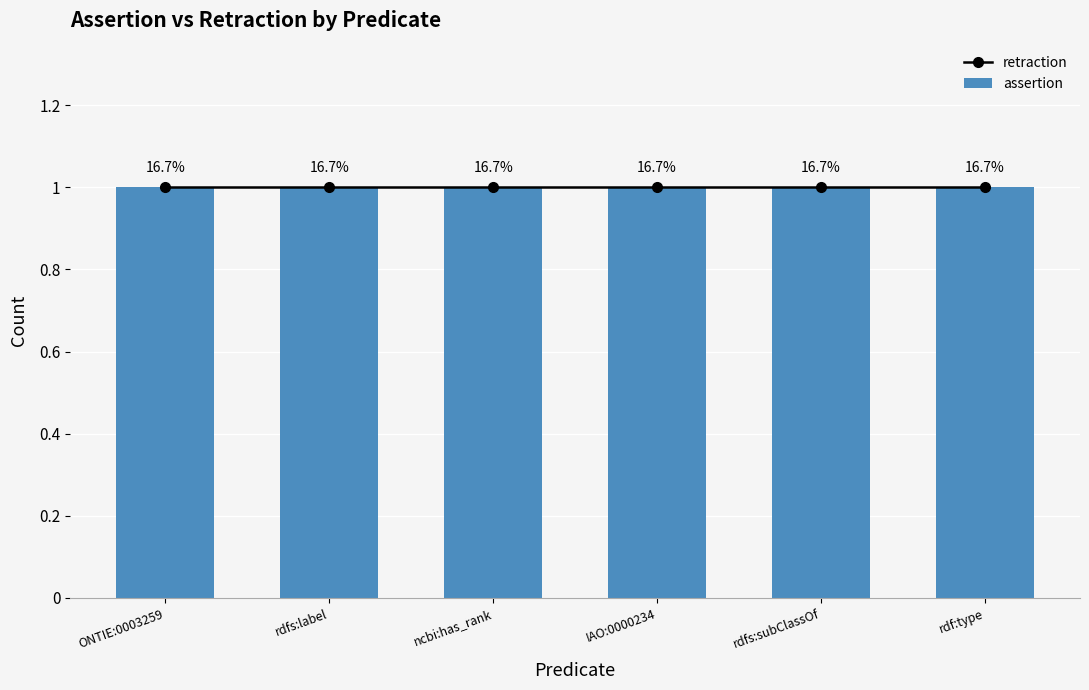

Rank the series by their average value, from highest to lowest.

assertion, retraction